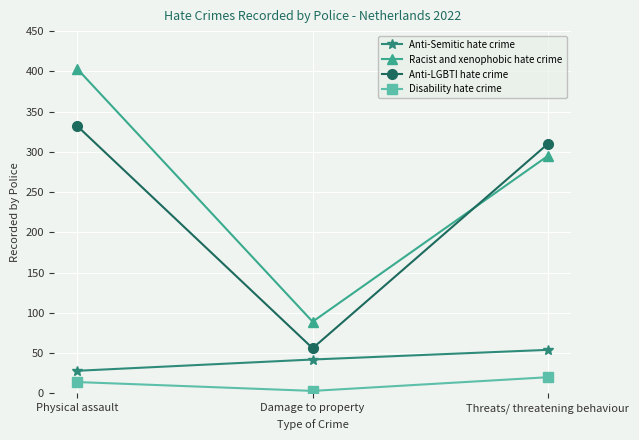

What is the difference between the highest and lowest values at Threats/ threatening behaviour?

290